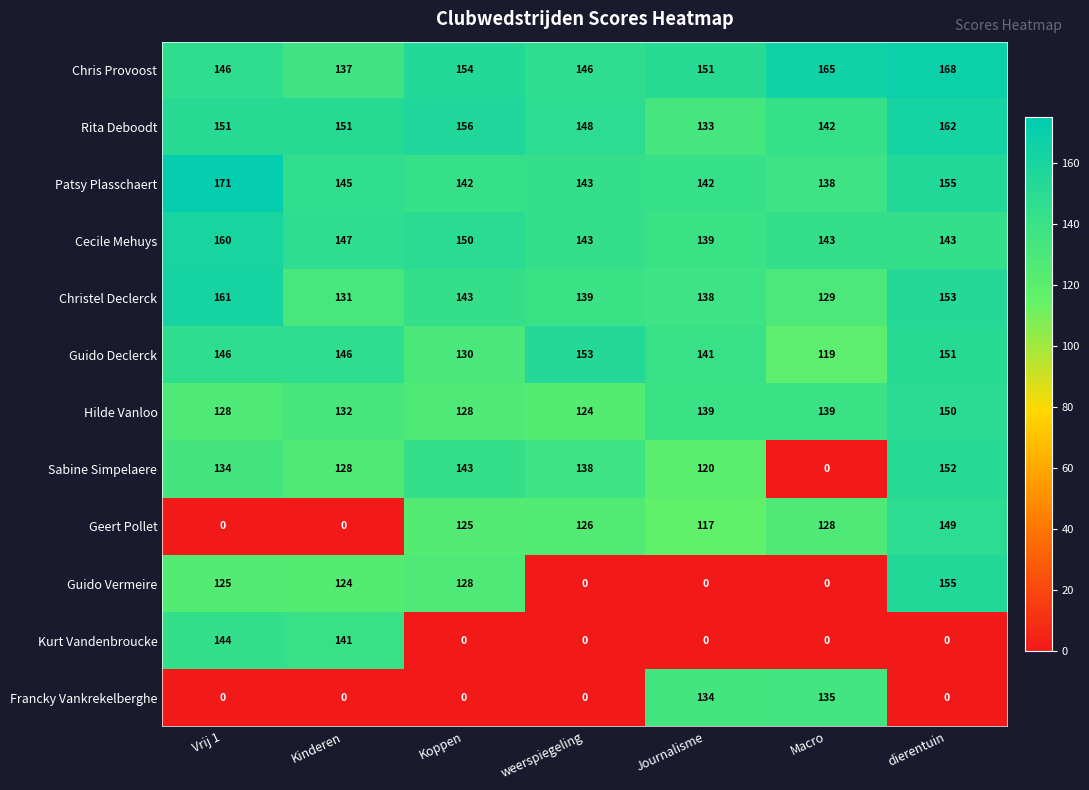

How many Rita Deboodt values are between 142 and 156?

5